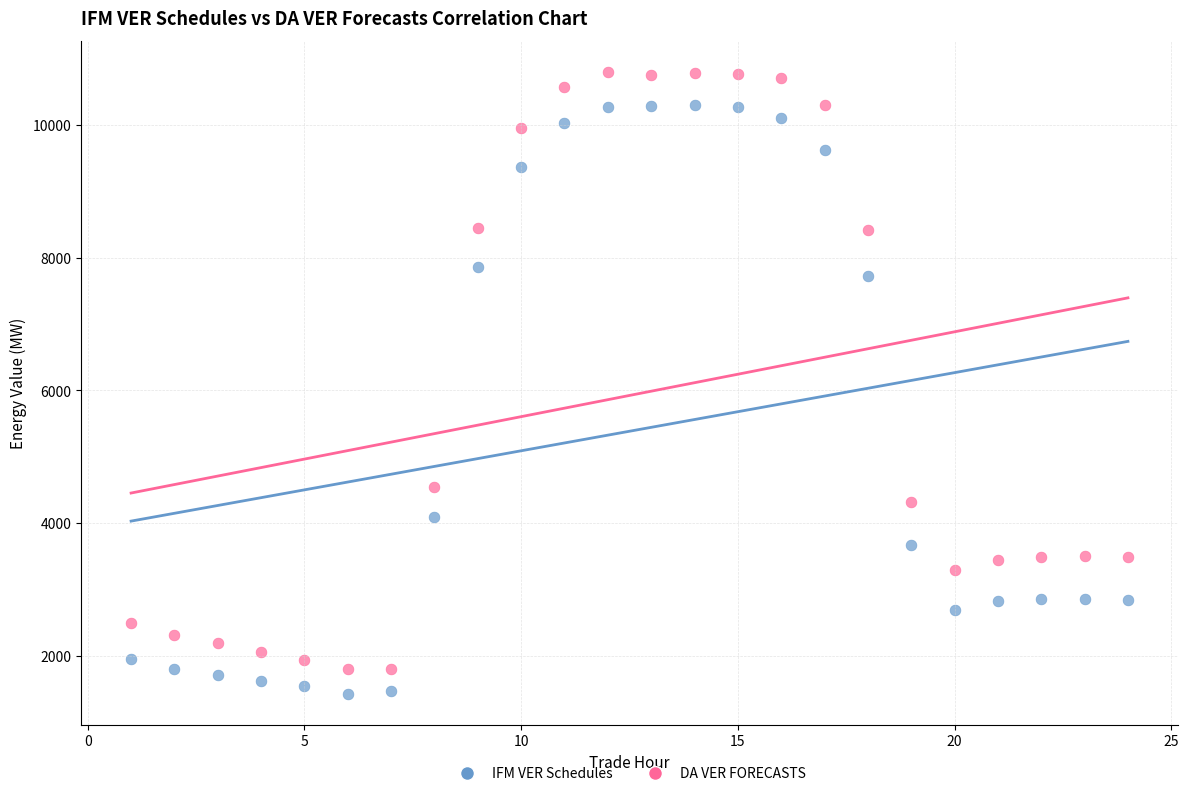

Which series has the largest Y range (max minus min)?

DA VER FORECASTS